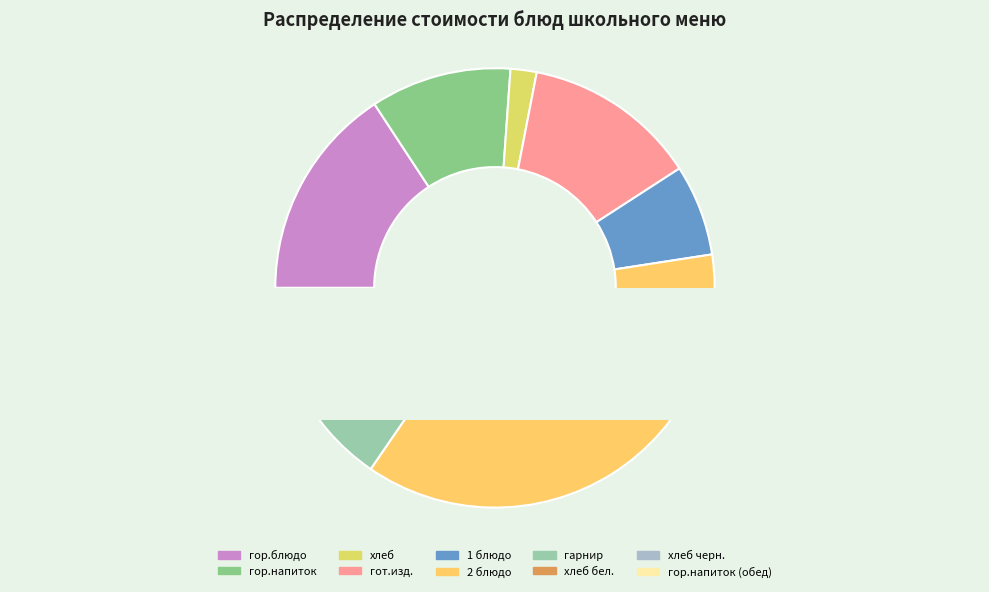

Which has a higher value, гор.блюдо or гор.напиток?

гор.блюдо